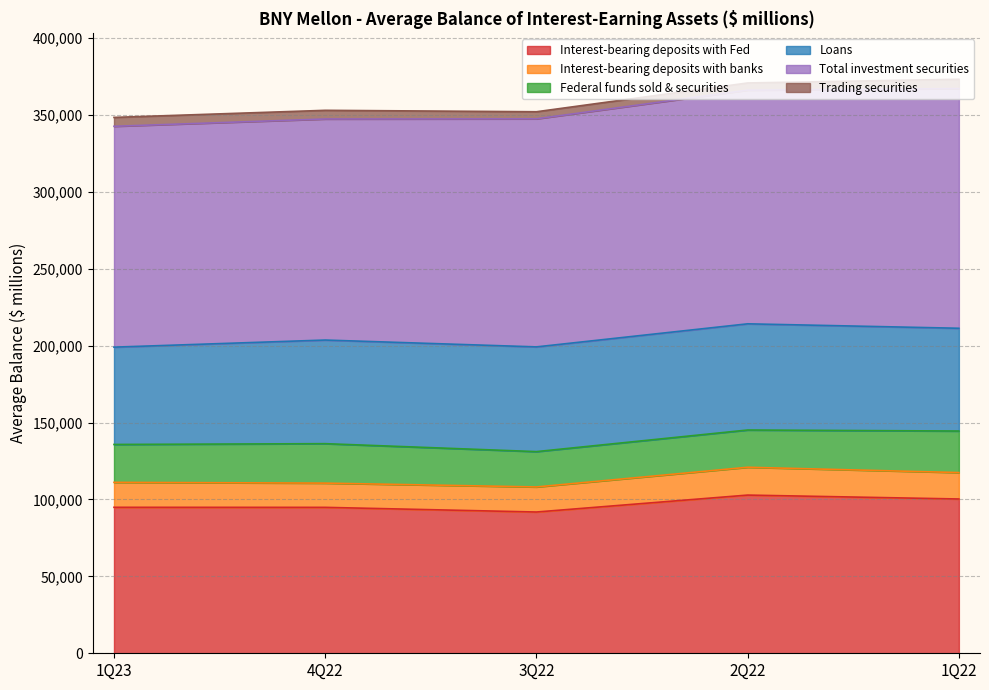

What is the label of the 2nd point from the right?

2Q22